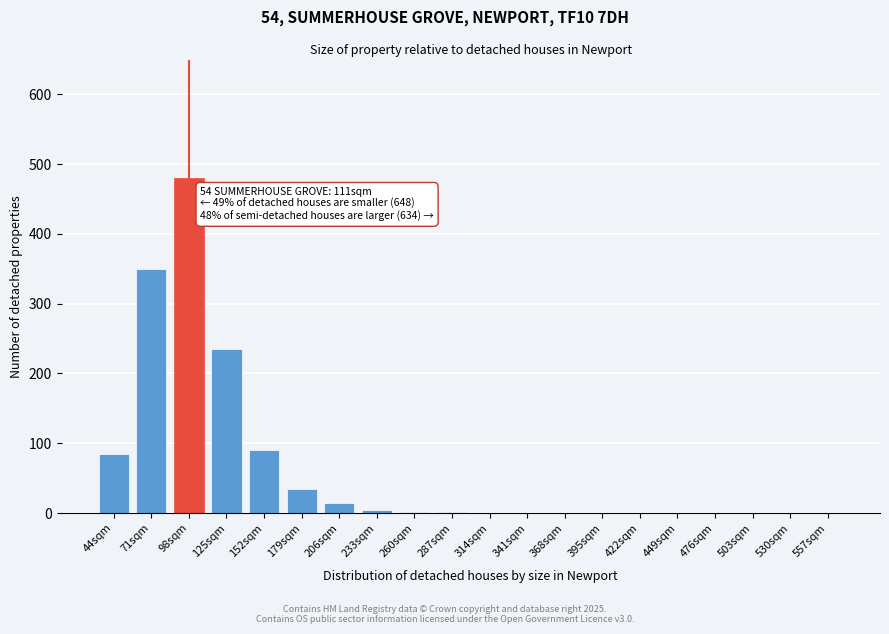

Is it true that the value at 206sqm is 15?

True